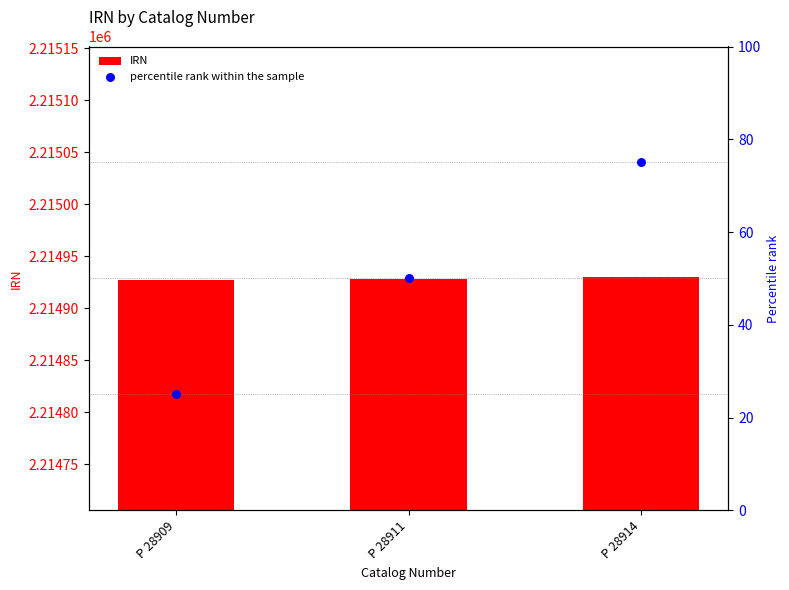

Which series reaches the minimum Y coordinate?

percentile rank within the sample